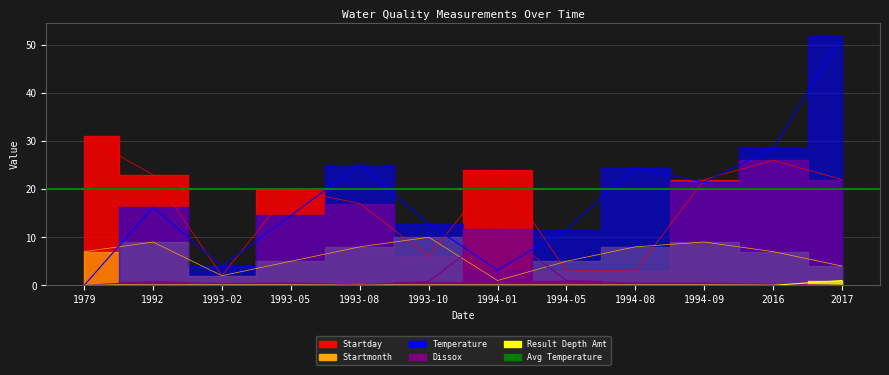

True or false: Startmonth has more than 2 interior local peaks.

True